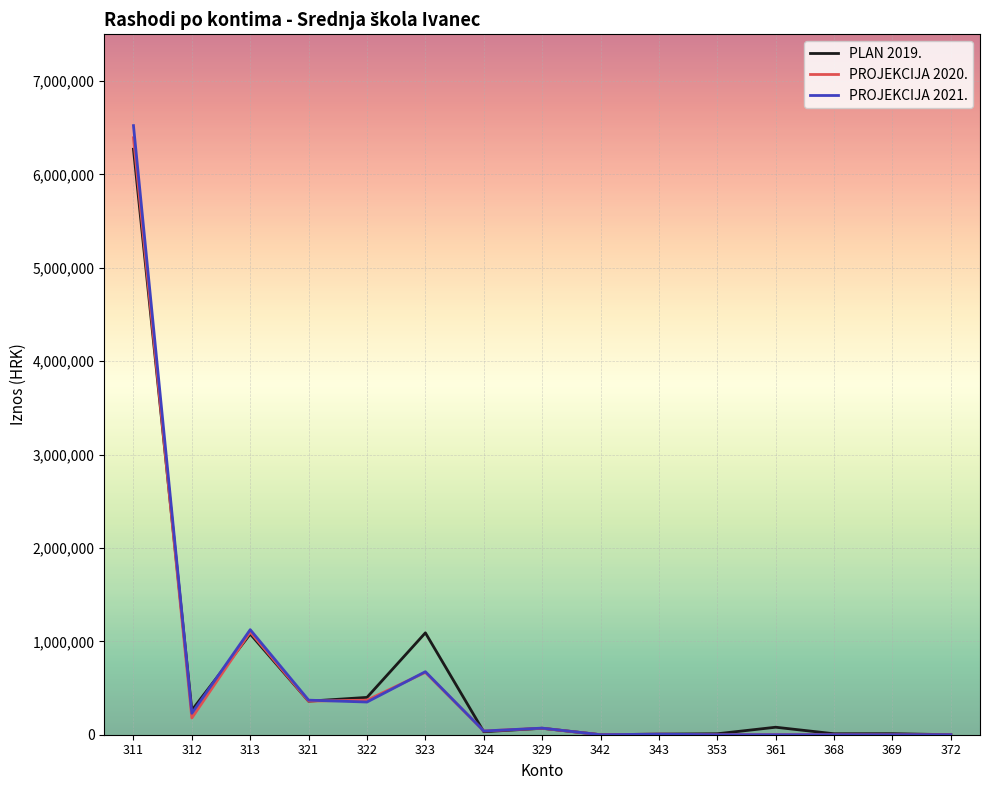

Which series has the widest spread of values?

PROJEKCIJA 2021.